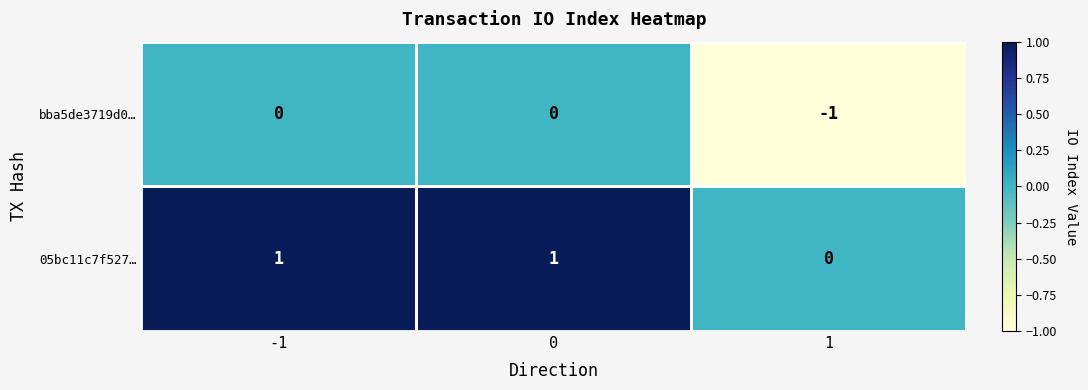

Rank the series at 0 from highest to lowest value.

05bc11c7f527…, bba5de3719d0…